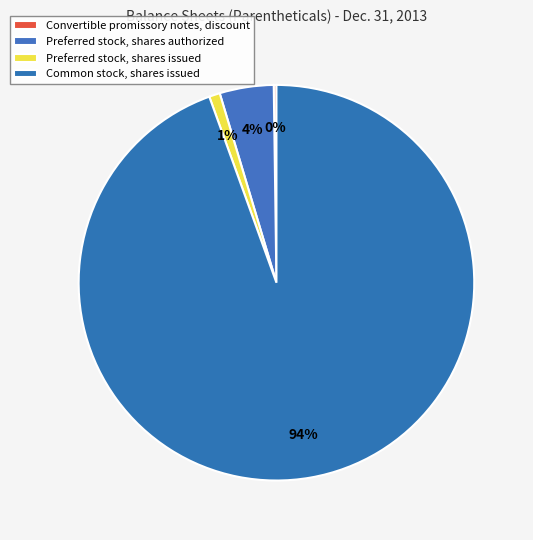

The Common stock, shares issued slice represents 99% of the pie. True or false?

False